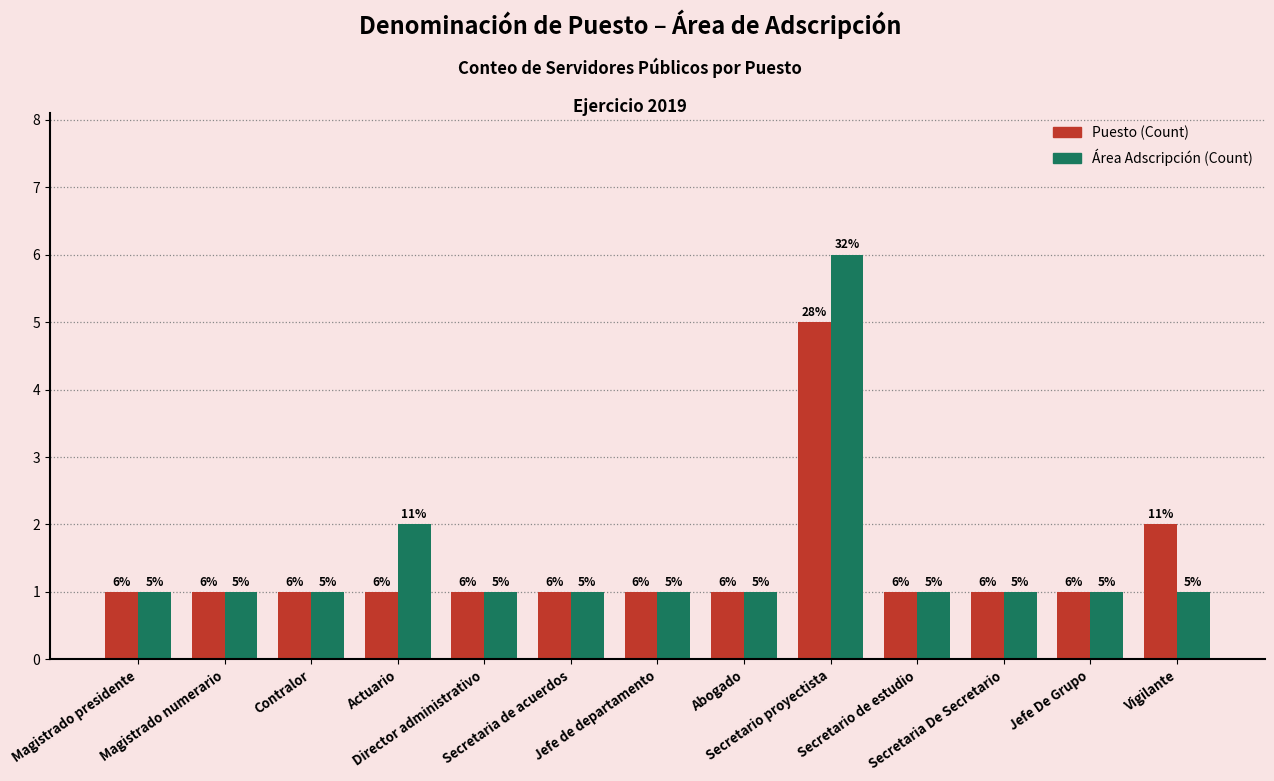

At which category is the sum across all series the highest?

Secretario proyectista